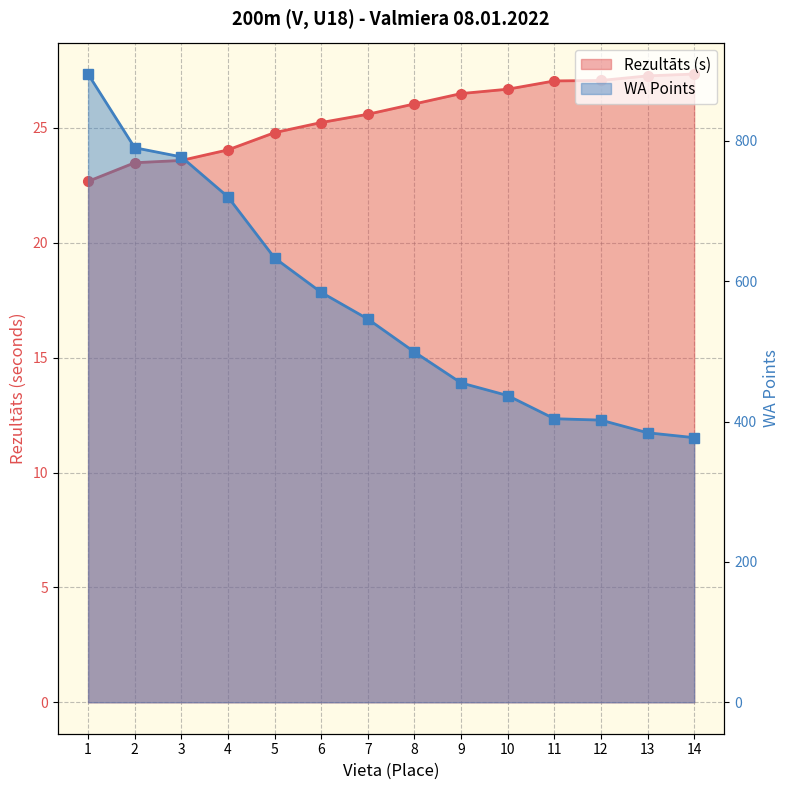

True or false: WA Points and Rezultāts cross at least once.

False